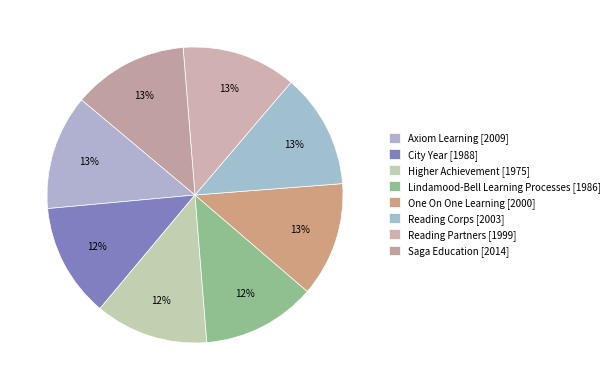

Rank the categories by value from lowest to highest.

Higher Achievement, Lindamood-Bell Learning Processes, City Year, Reading Partners, One On One Learning, Reading Corps, Axiom Learning, Saga Education